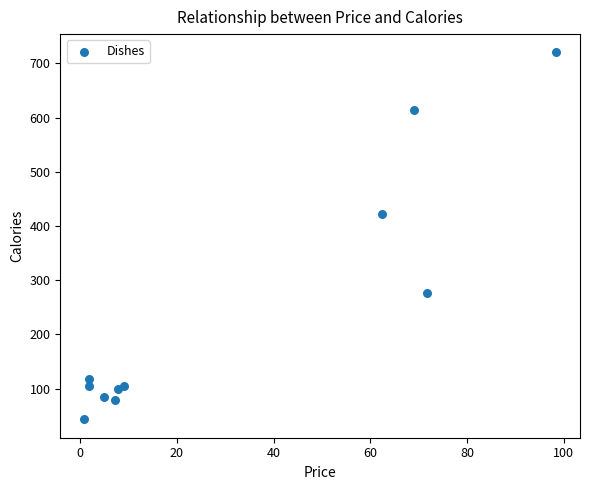

What Y value in the scatter plot is closest to 381?

423.0